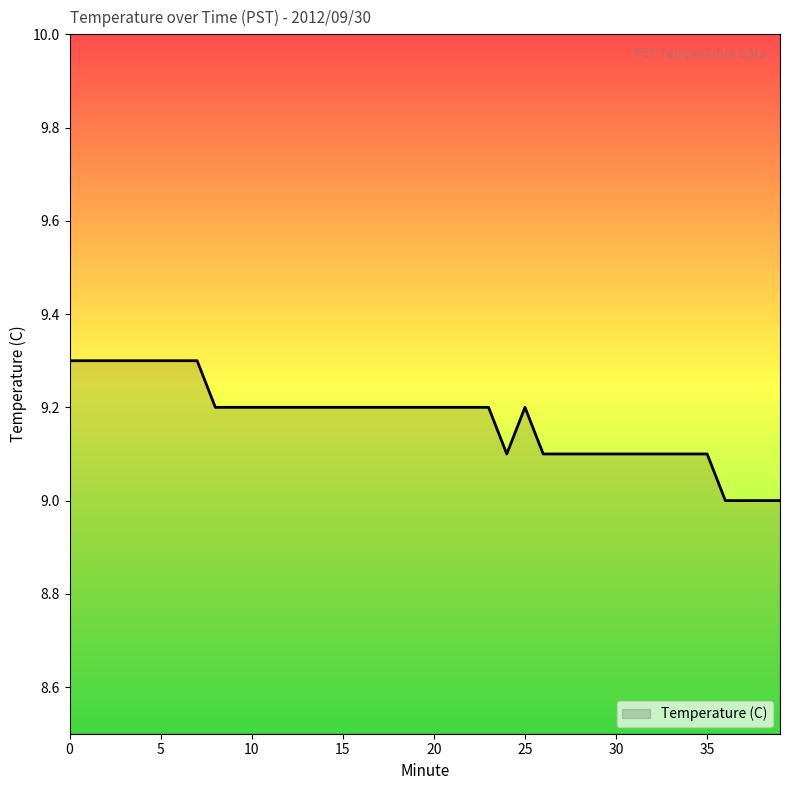

What is the maximum value shown in the chart?

9.3